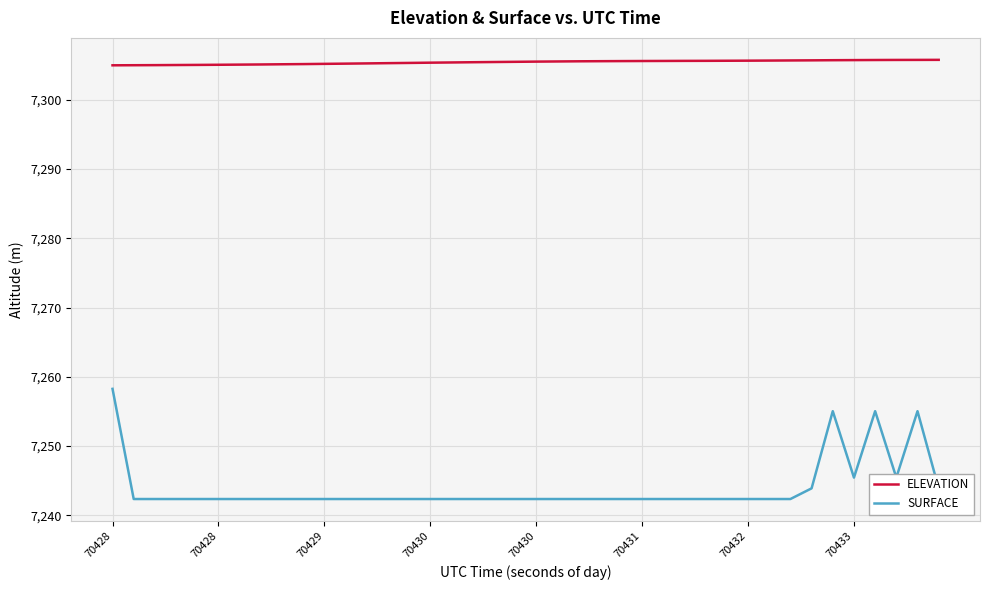

Rank the series by their maximum value, from highest to lowest.

ELEVATION, SURFACE